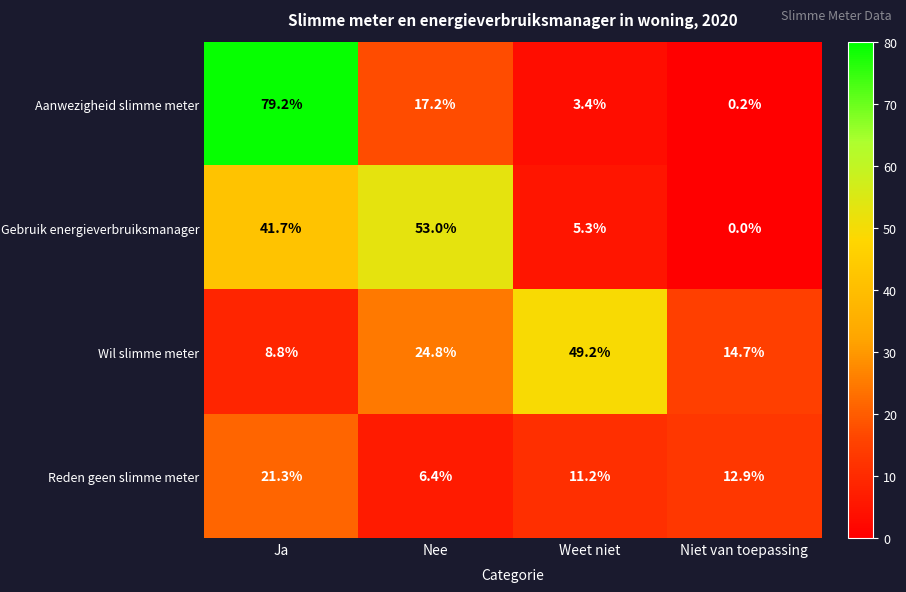

Count the number of data series in this chart.

4